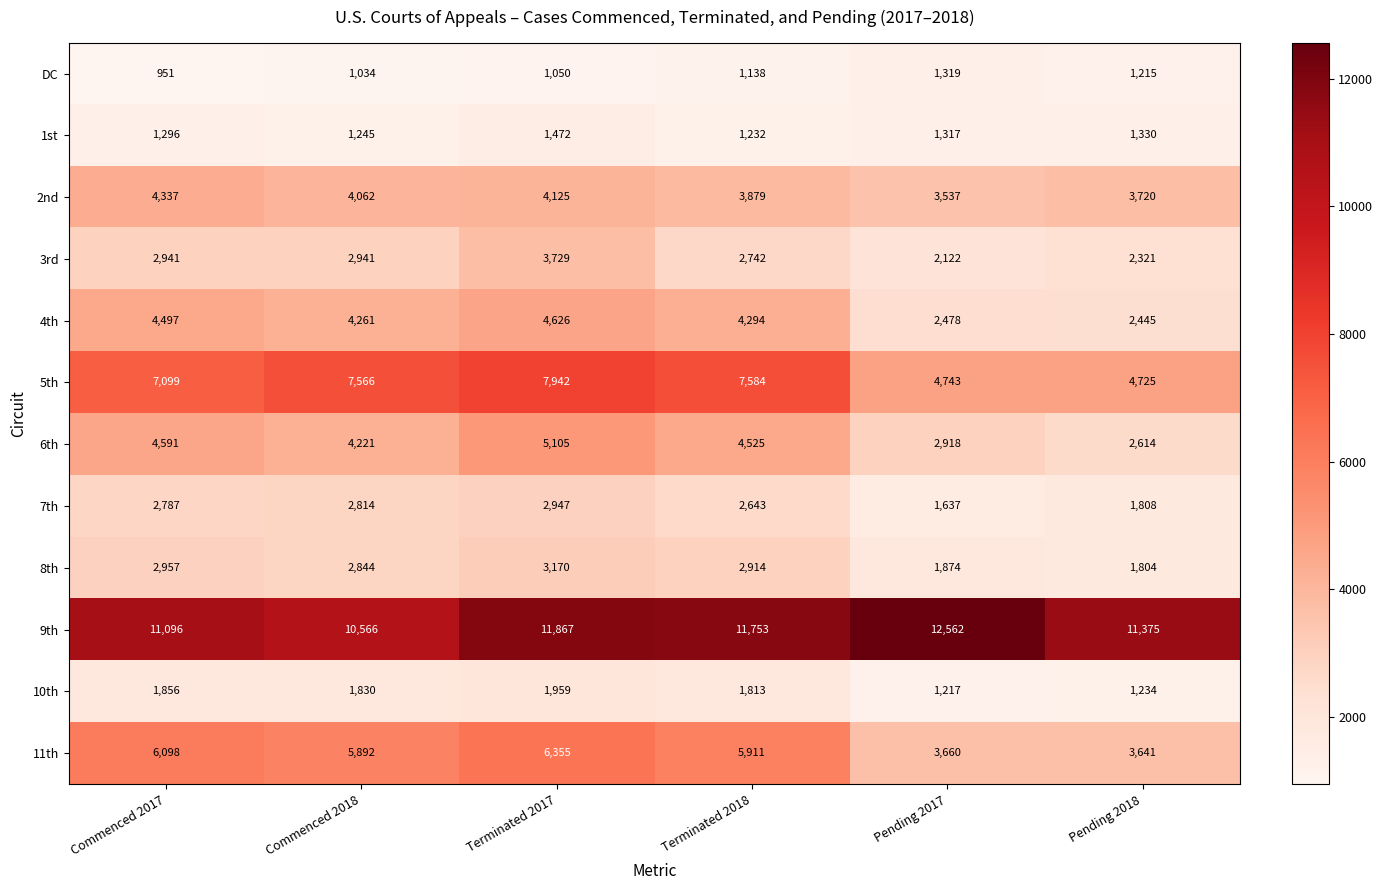

Which category has the lowest value in the 4th series?

Pending 2018